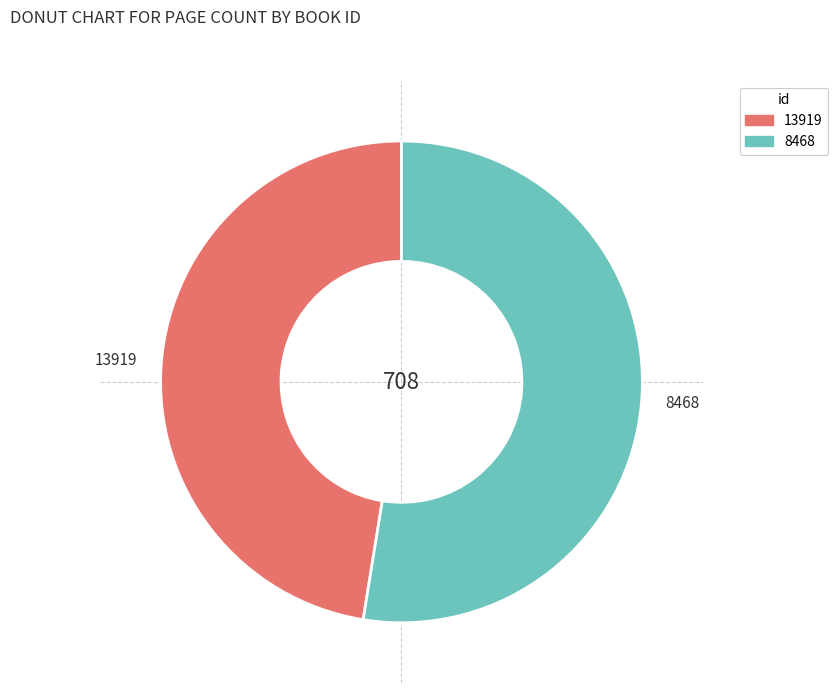

Rank the categories by value from highest to lowest.

8468, 13919